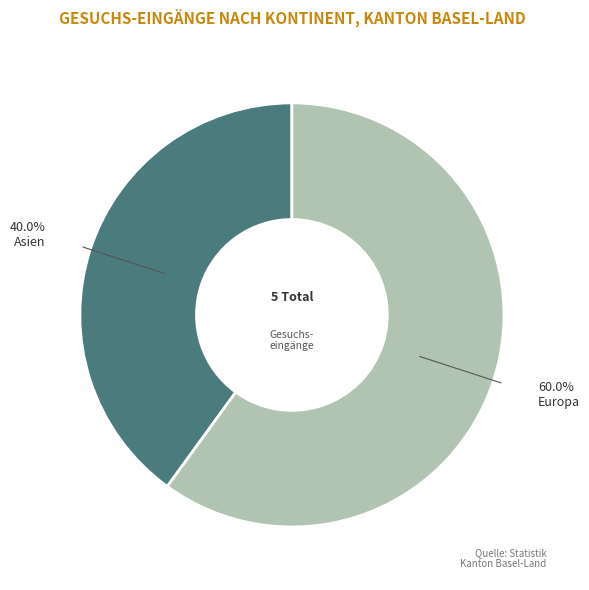

What is the ratio of the value at Europa to the value at Asien?

1.5